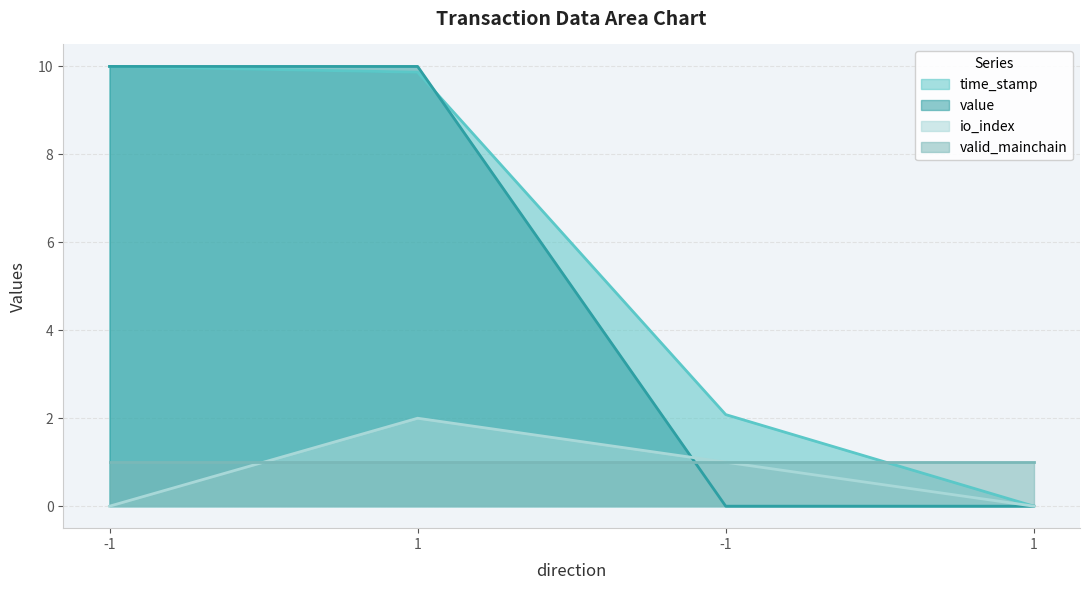

How many categories are shown in the chart?

4